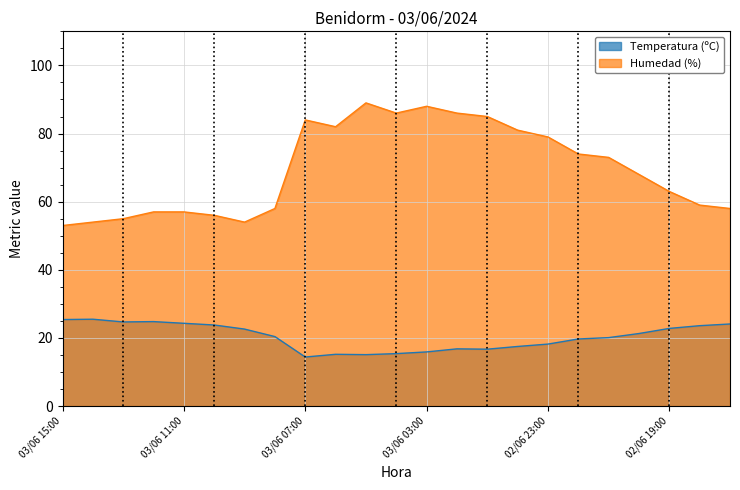

How many data points in Temperatura (ºC) are less than 20?

10